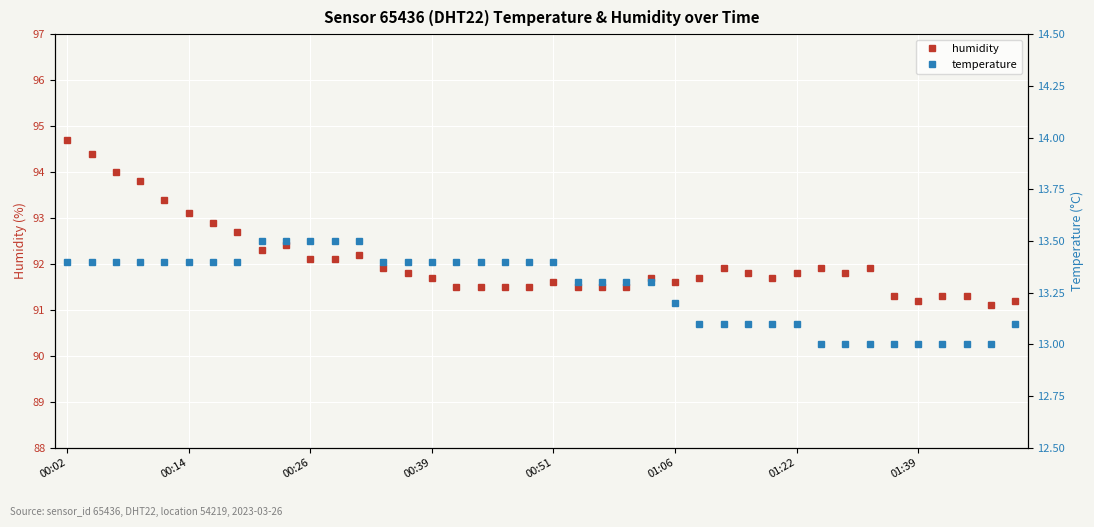

Where is the first local maximum for humidity?

9